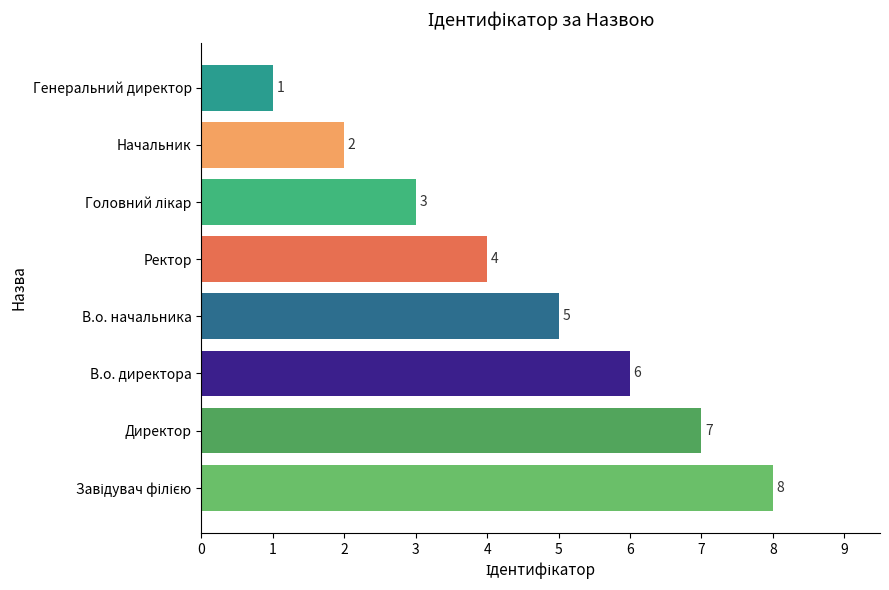

How many values are between 3 and 7?

5